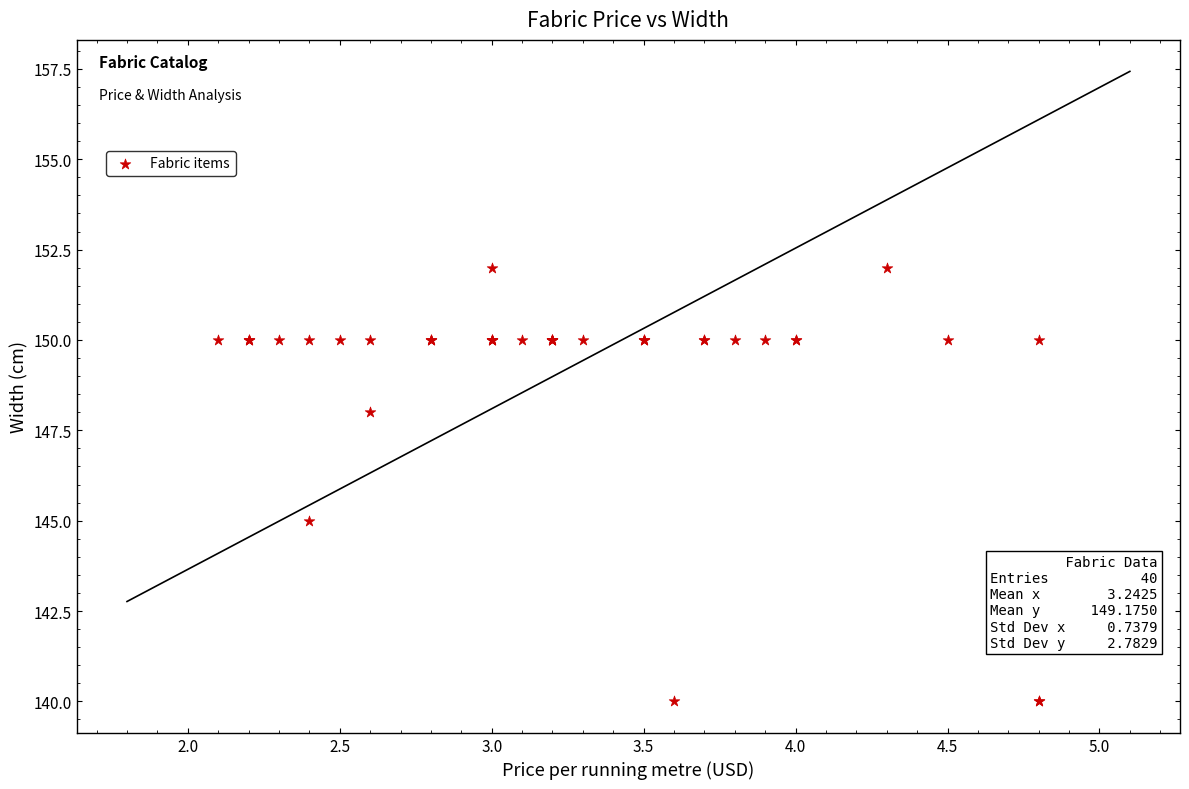

What Y value in the scatter plot is closest to 146?

145